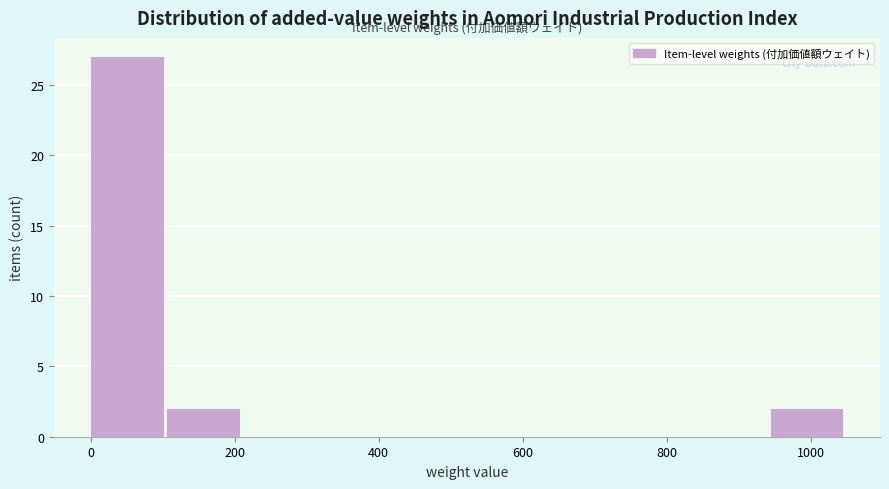

Reading left to right, list every bar in this chart as the range it spans on the x-axis followed by its height. Neither the bar edges nor the heights are printed on the chart, so give them approximately, as read against the axes.

0 to 100: 27
100 to 220: 2
220 to 320: 0
320 to 420: 0
420 to 520: 0
520 to 640: 0
640 to 740: 0
740 to 840: 0
840 to 940: 0
940 to 1040: 2